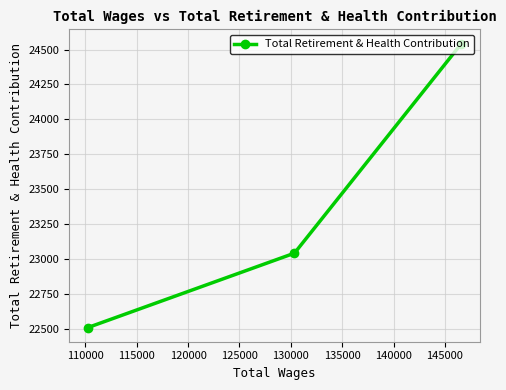

What is the greatest value displayed?

24542